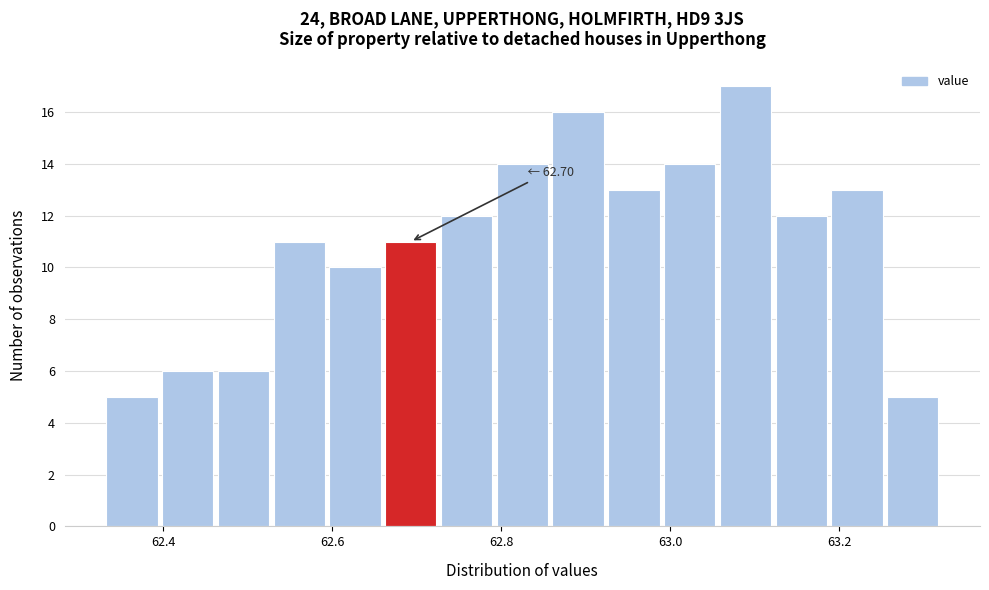

Around what value on the x-axis is the tallest bar? Give the approximate position of its centre, as read against the axis.

63.08